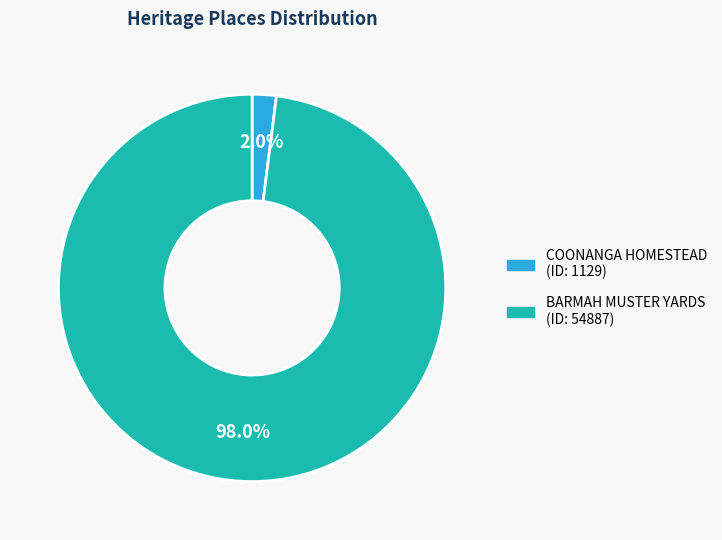

To the nearest percent, what percentage of the pie is BARMAH MUSTER YARDS?

98%